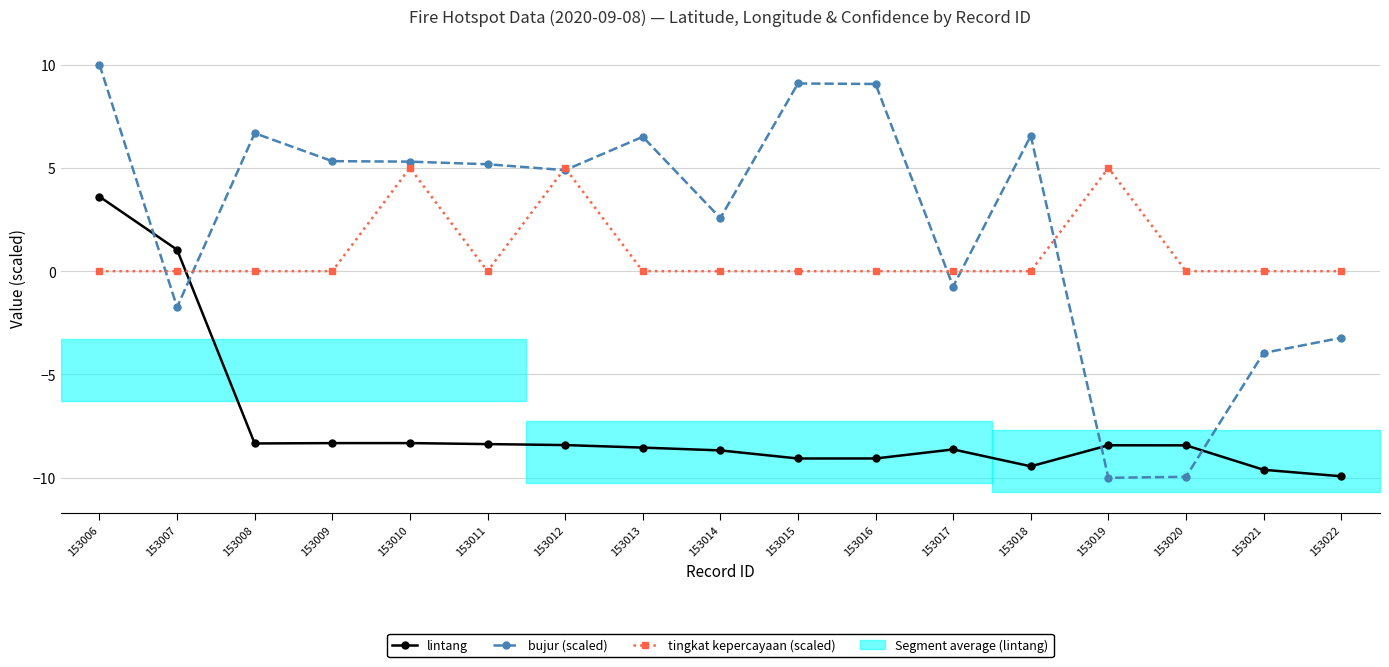

Where does the bujur (scaled) series first go above 5?

153006